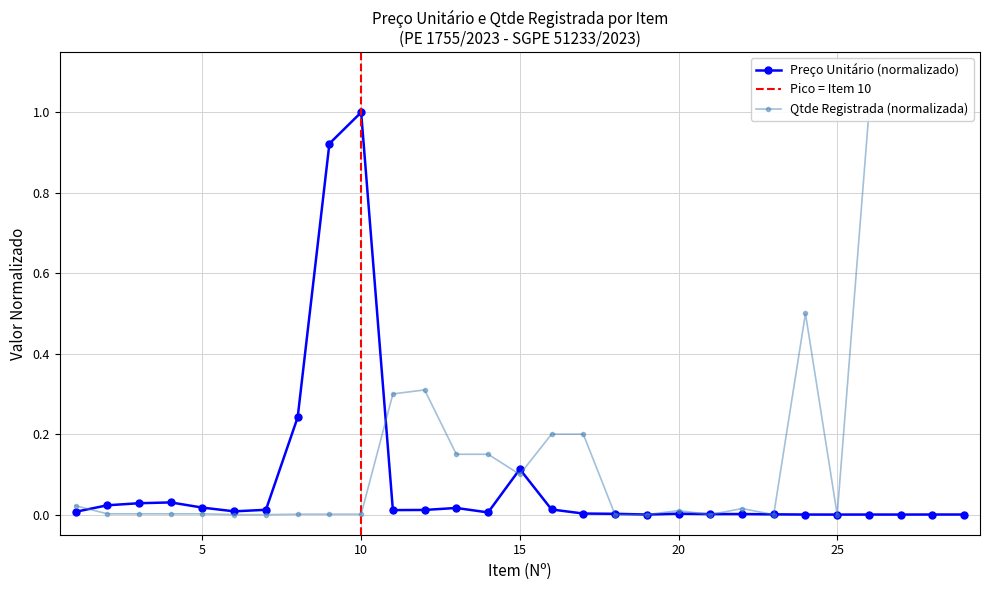

Reading left to right, what are all the values shown in this chart?

Preço Unitário: 0.0	0.0	0.0	0.0	0.0	0.0	0.0	0.2	0.9	1.0	0.0	0.0	0.0	0.0	0.1	0.0	0.0	0.0	0.0	0.0	0.0	0.0	0.0	0.0	0.0	0.0	0.0	0.0	0.0
Qtde Registrada: 0.0	0.0	0.0	0.0	0.0	0.0	0.0	0.0	0.0	0.0	0.3	0.3	0.1	0.1	0.1	0.2	0.2	0.0	0.0	0.0	0.0	0.0	0.0	0.5	0.0	1.0	1.0	1.0	1.0